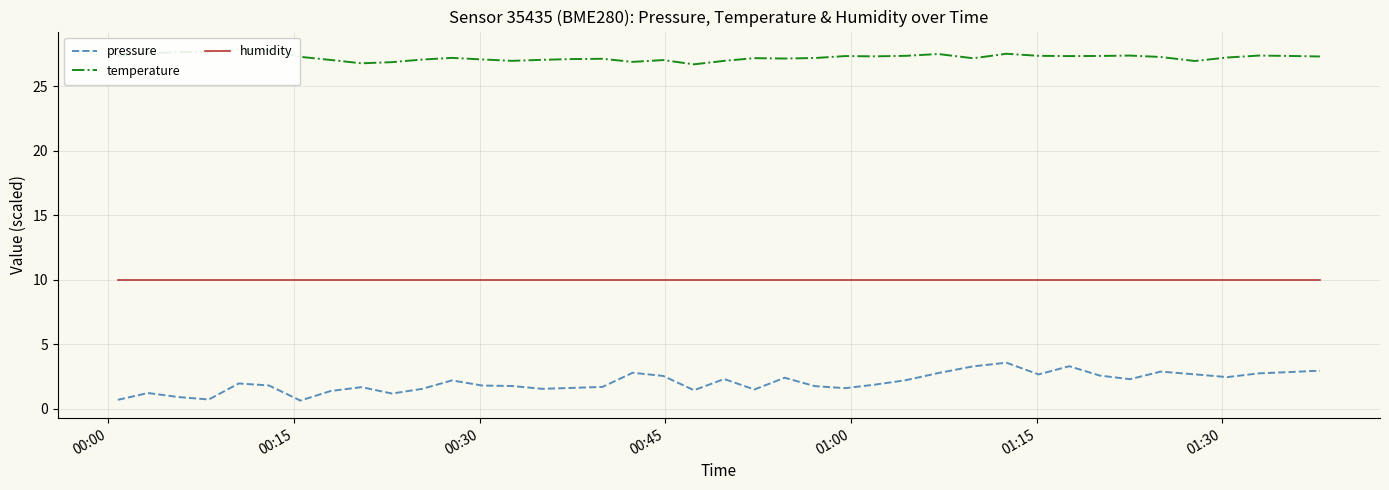

True or false: pressure has more than 1 points higher than both neighbors.

True